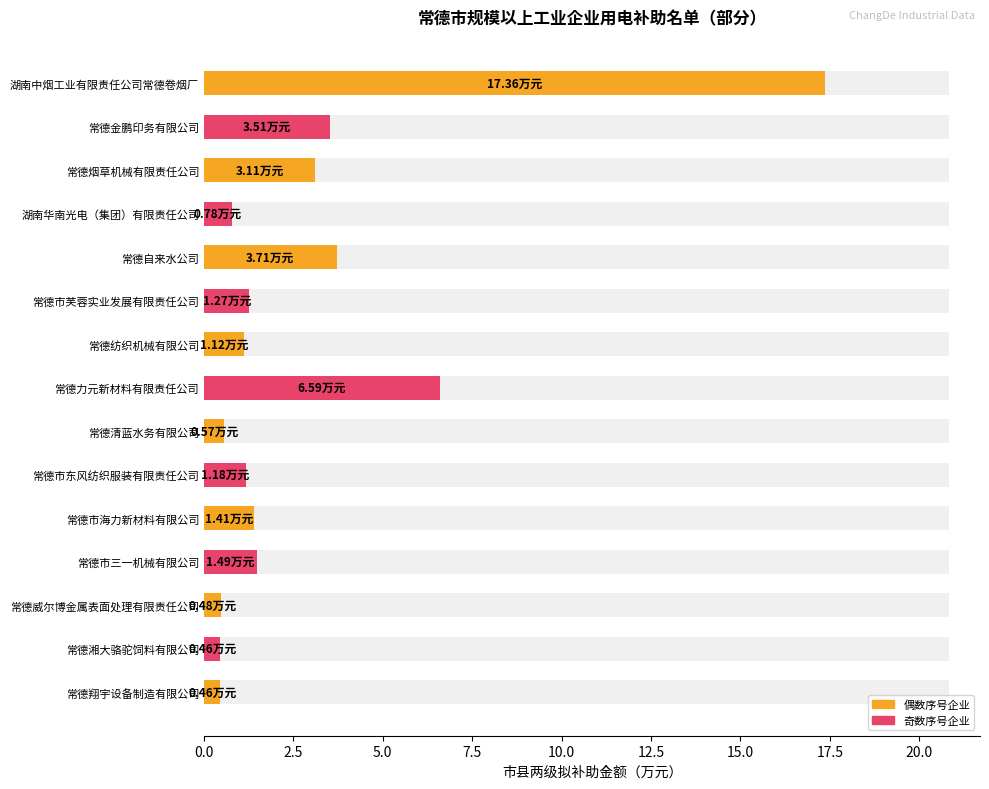

What is the sum of all values?

43.5